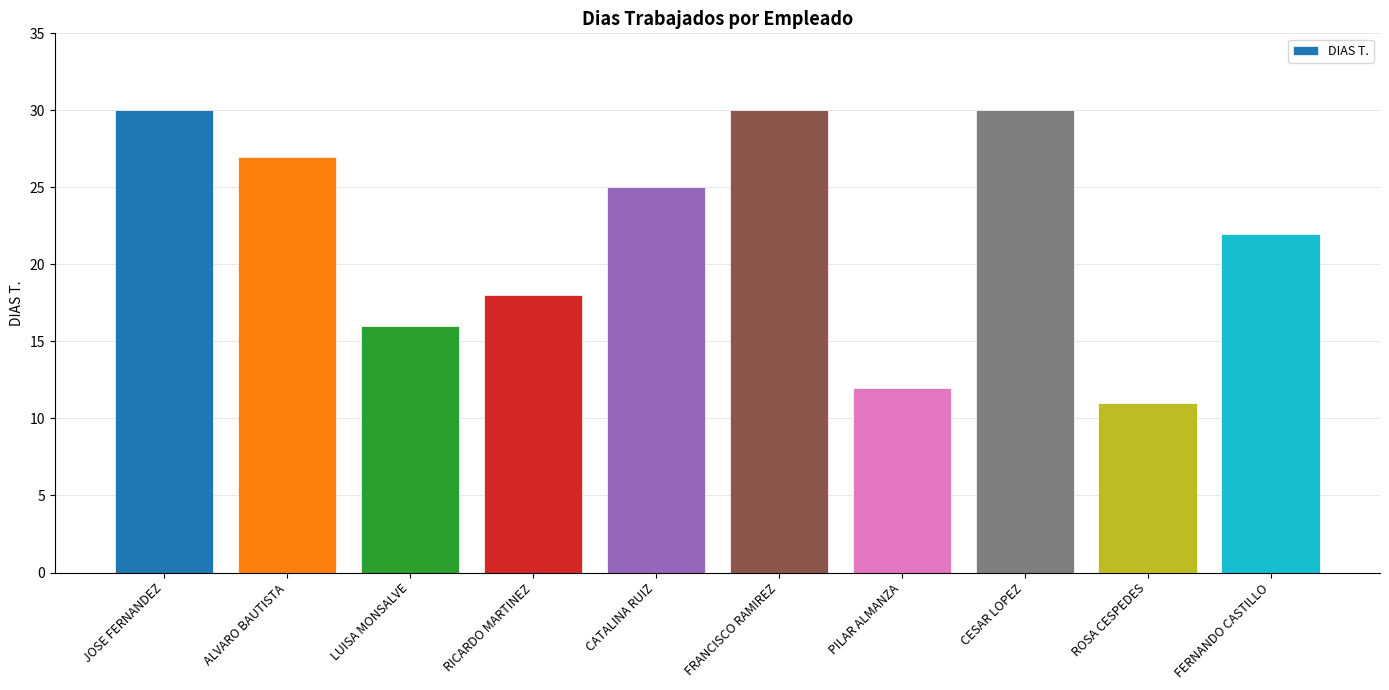

How many data points does each series have?

10